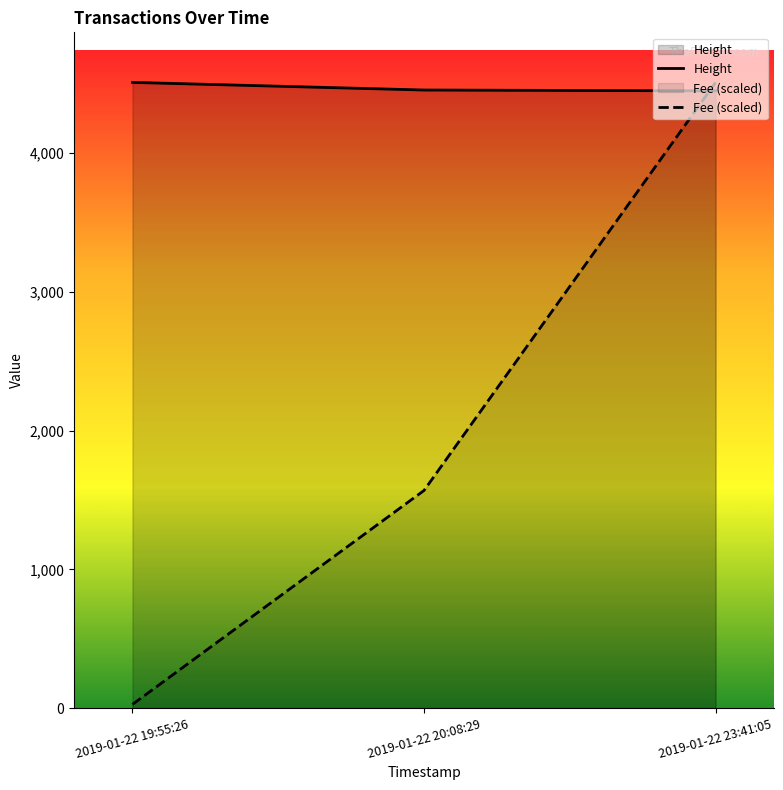

How many distinct data groups are displayed?

2